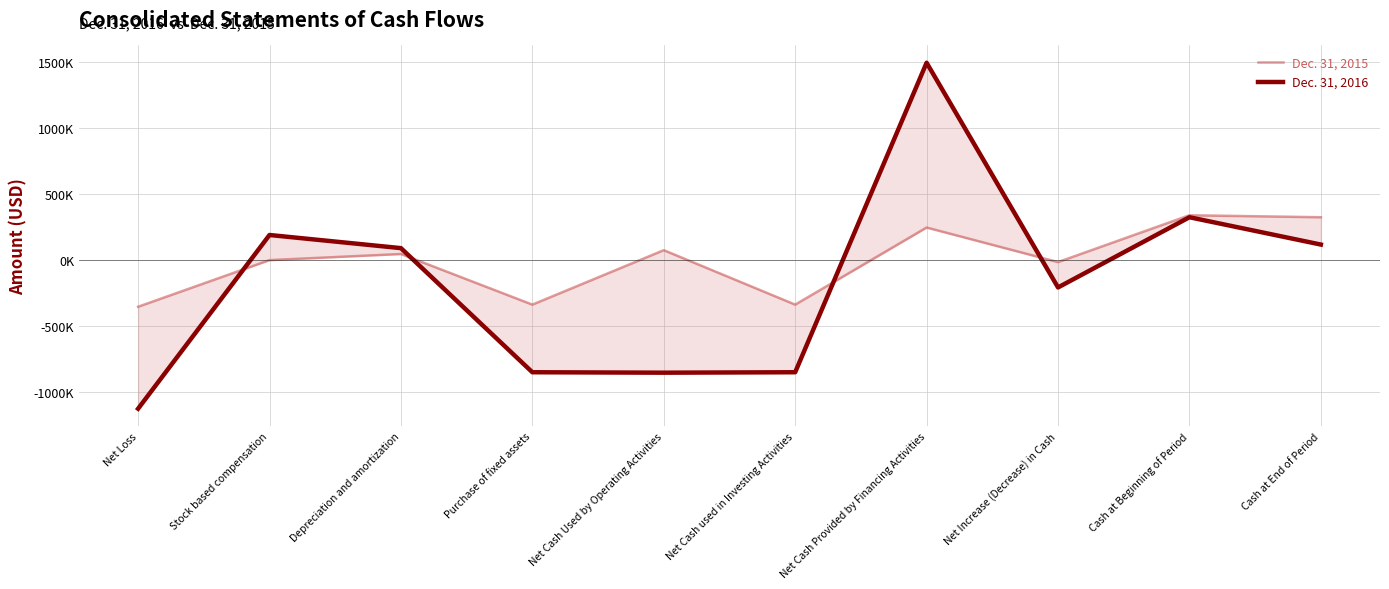

Between which two adjacent categories do Dec. 31, 2015 and Dec. 31, 2016 first intersect?

Net Loss and Stock based compensation